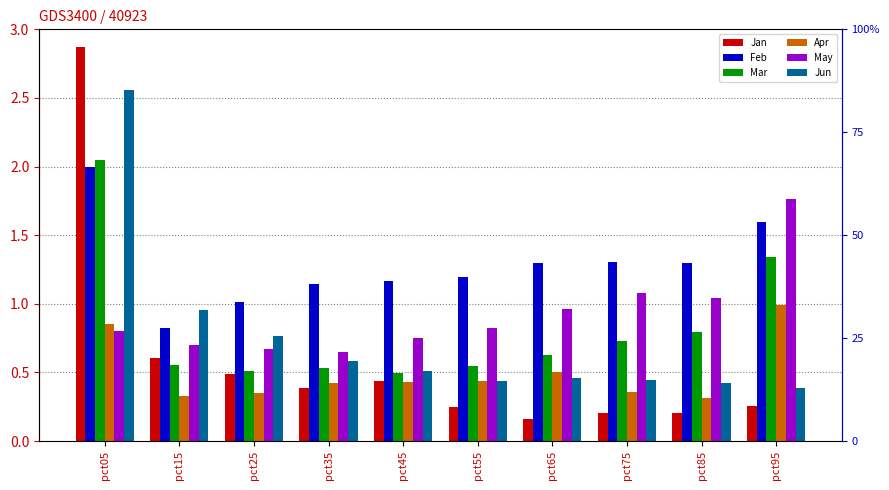

Does the chart contain stacked bars?

No